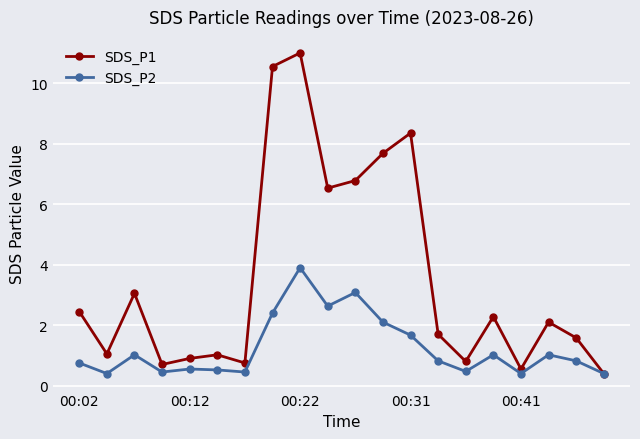

Which series has the largest total across all categories?

SDS_P1